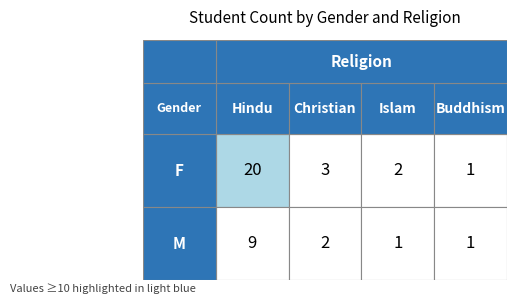

Between M and F, which is larger?

F